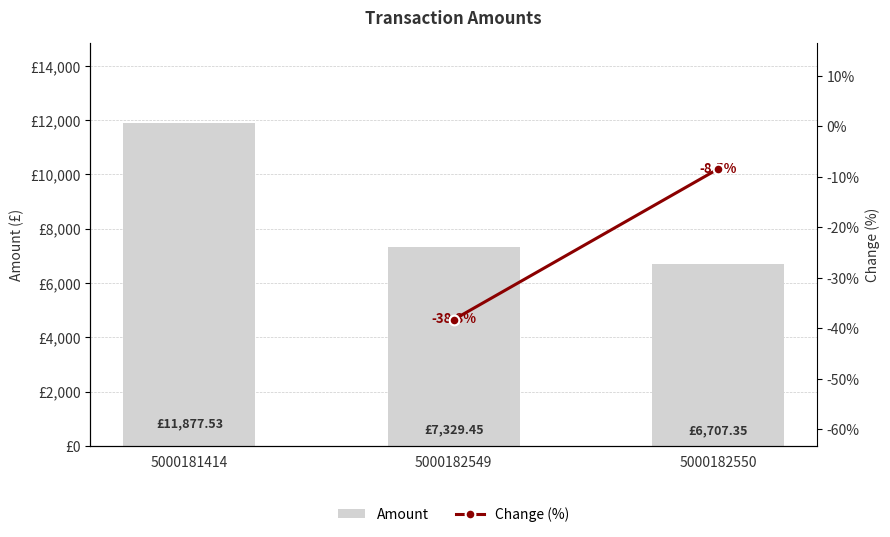

What is the ratio of the value at 5000182550 to the value at 5000182549?

0.9